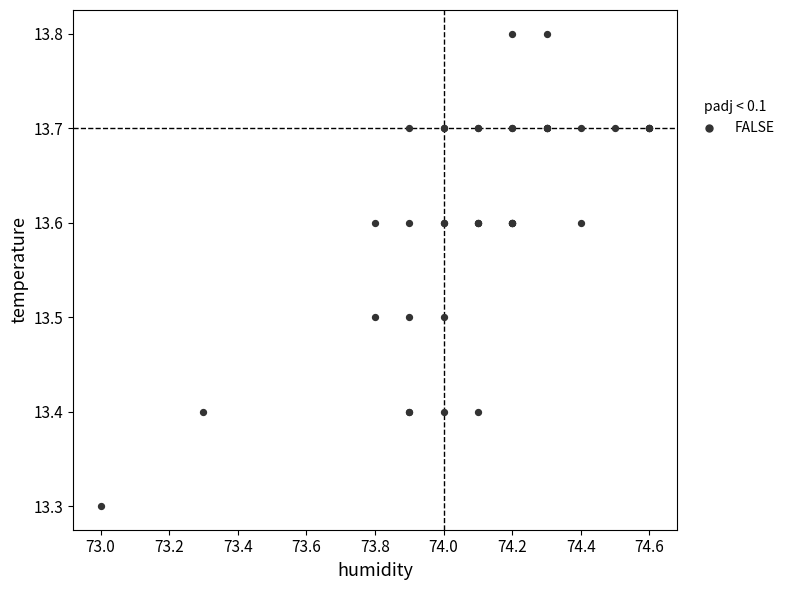

What Y value in the scatter plot is closest to 13?

13.3